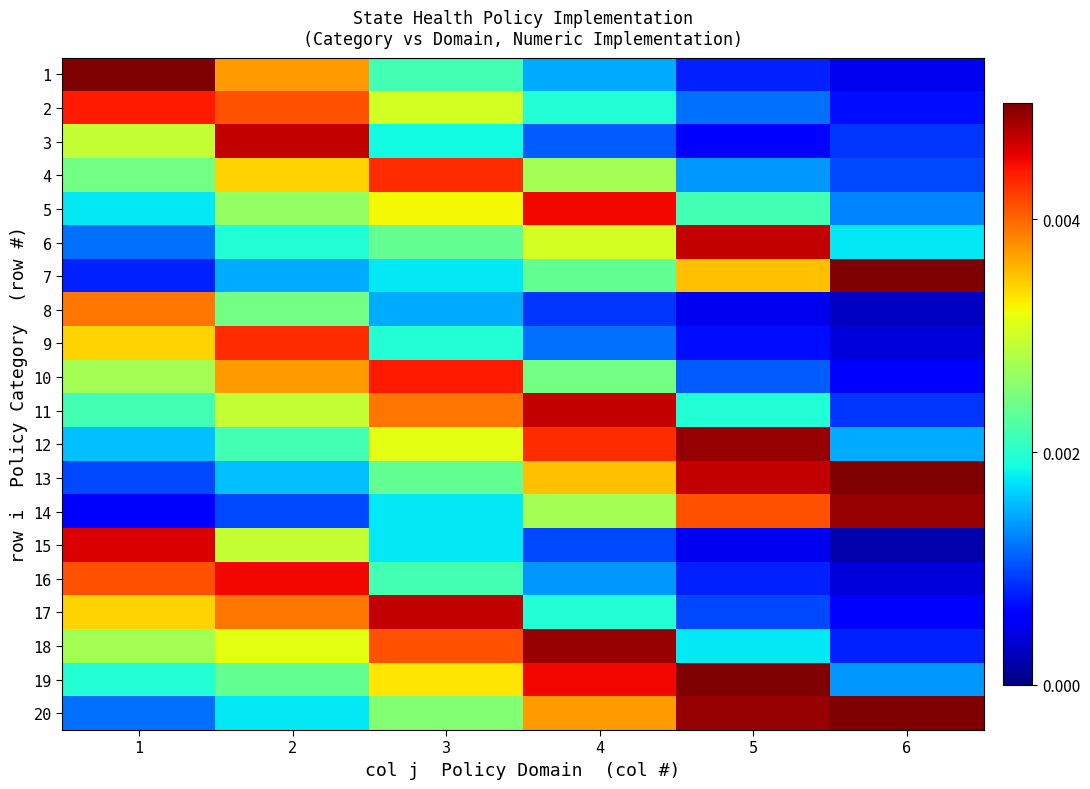

Between 3 and 1, which is larger?

1